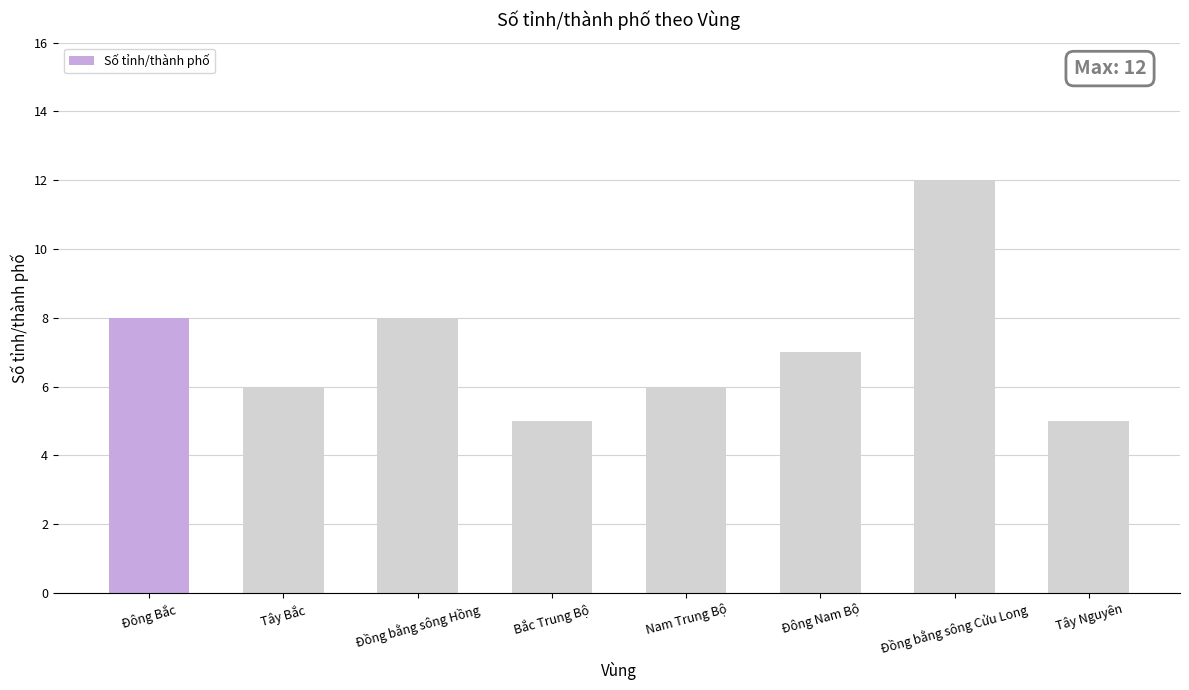

What is the difference between the second highest and minimum values?

3